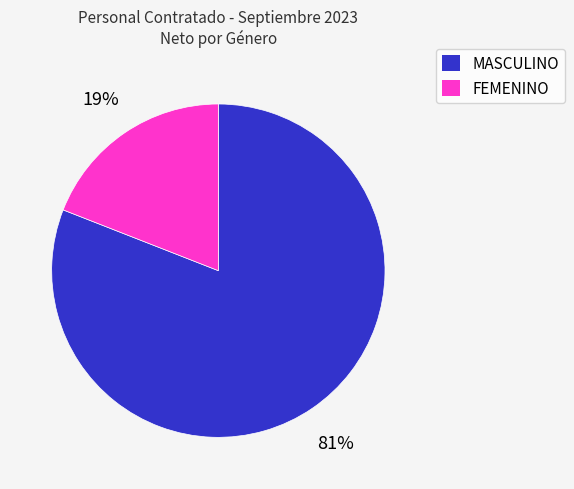

Which category has the smallest portion of the pie?

FEMENINO